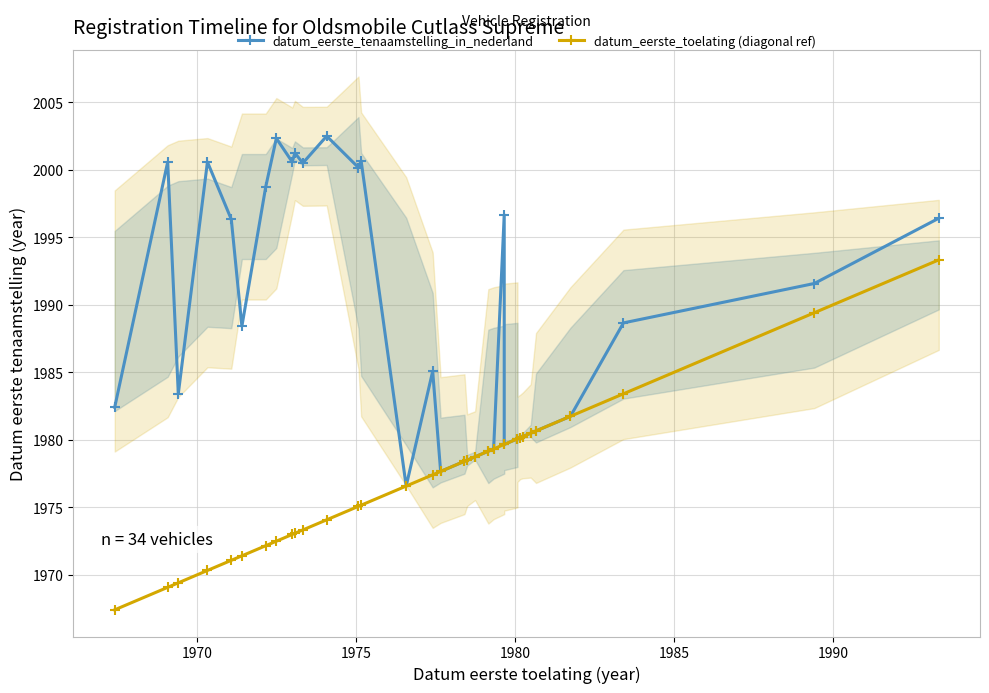

Which series has the largest total across all categories?

datum_eerste_tenaamstelling_in_nederland